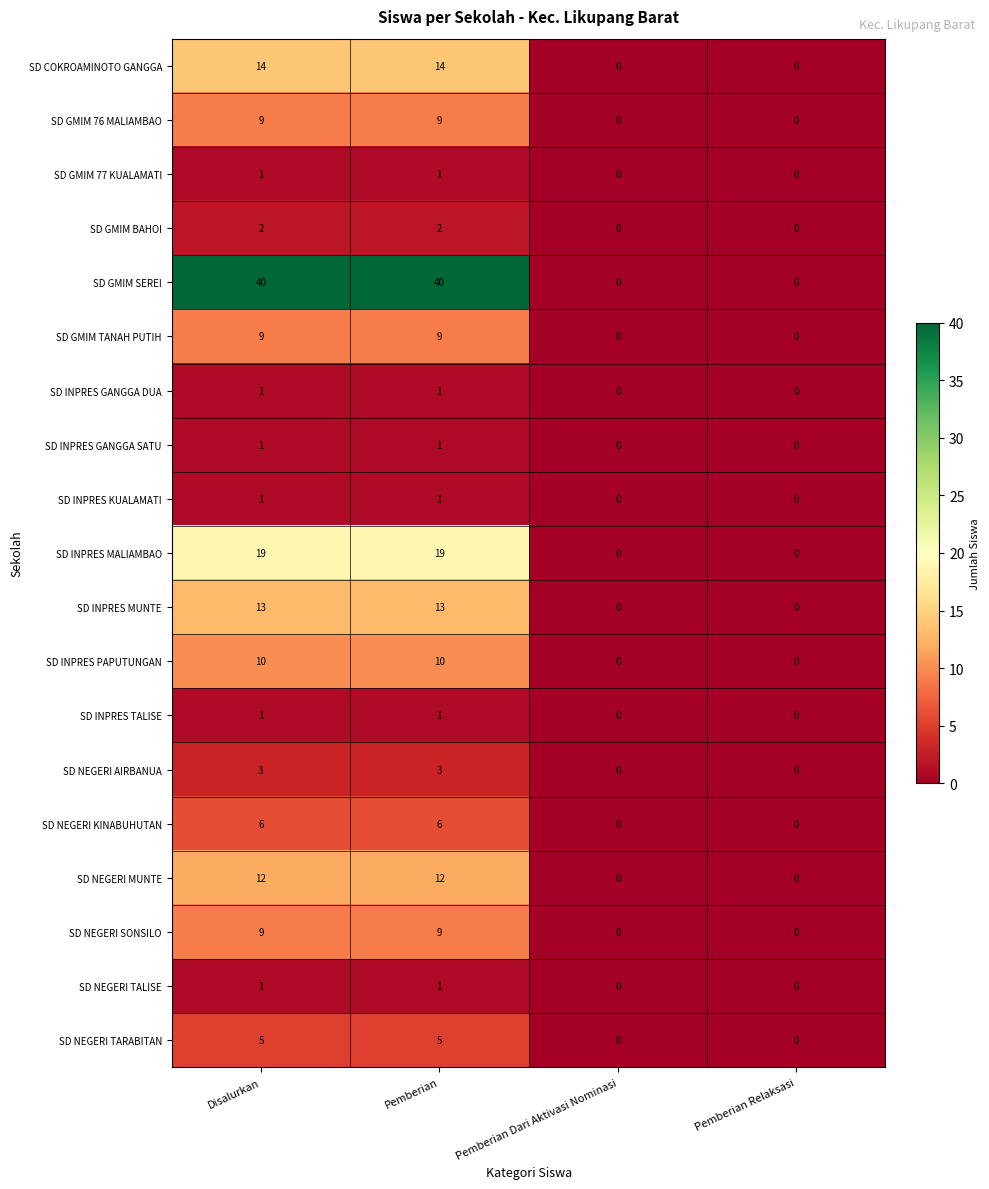

True or false: SD GMIM SEREI has a value of 0 at Pemberian Dari Aktivasi Nominasi.

True